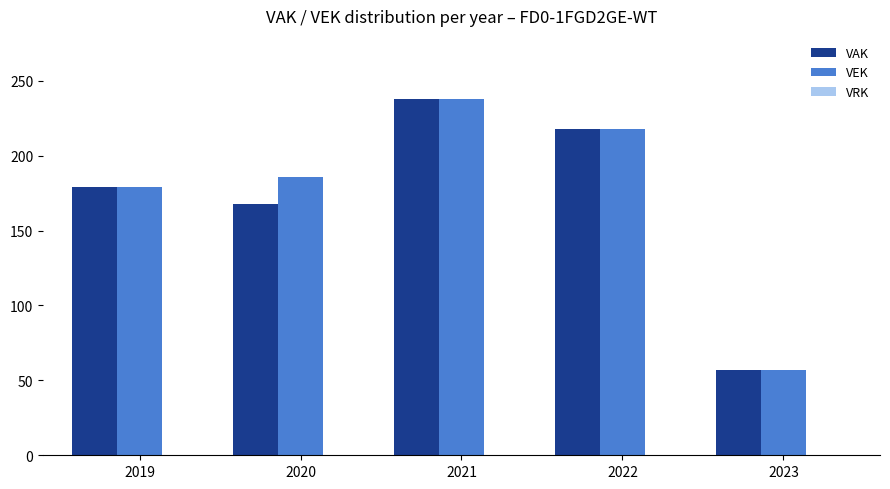

How many bars are there in each group?

2